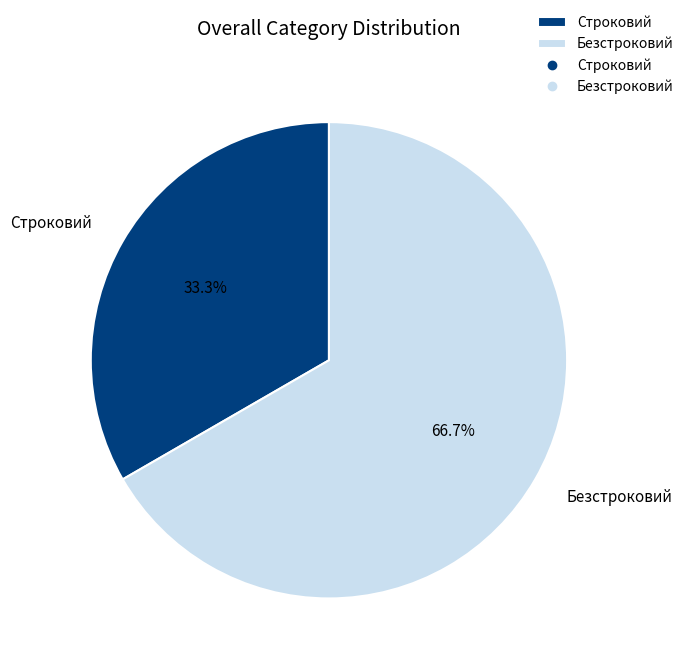

Does Безстроковий represent more than half of the total?

Yes